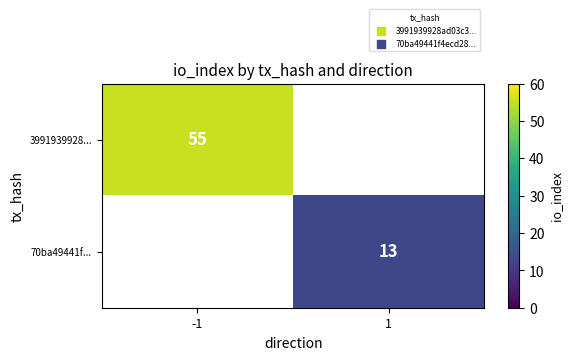

The value of 70ba49441f... at 1 is 23. True or false?

False